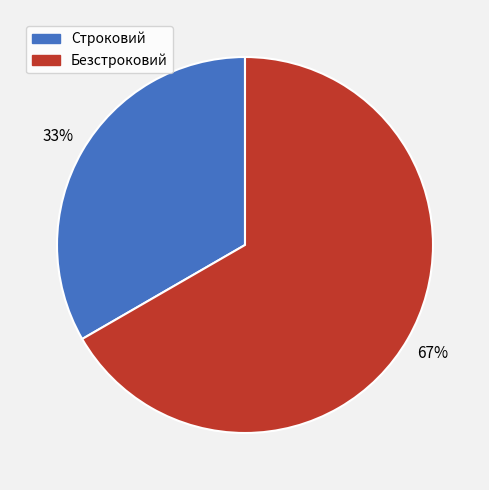

True or false: Безстроковий accounts for 57% of the total.

False